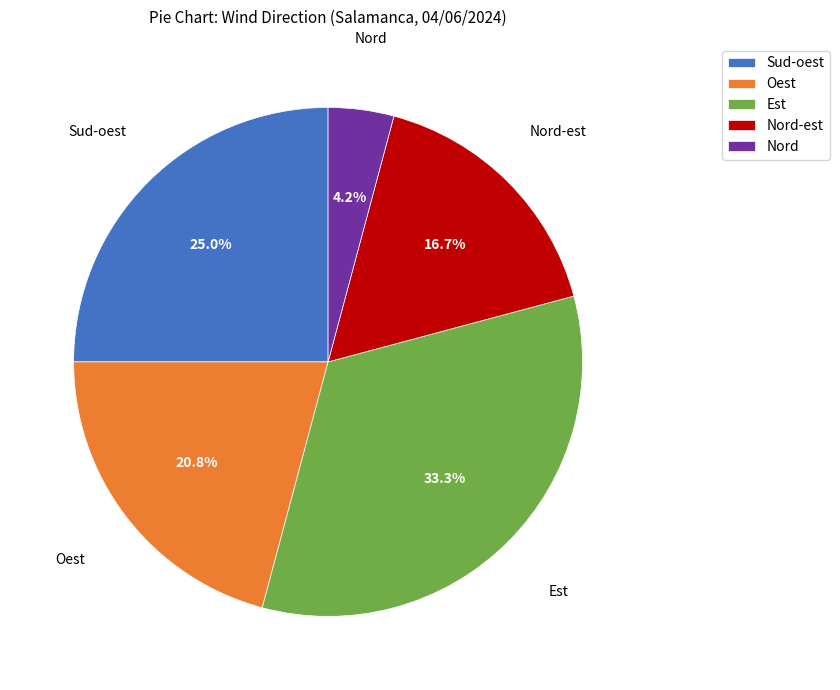

Which slice is the largest?

Est